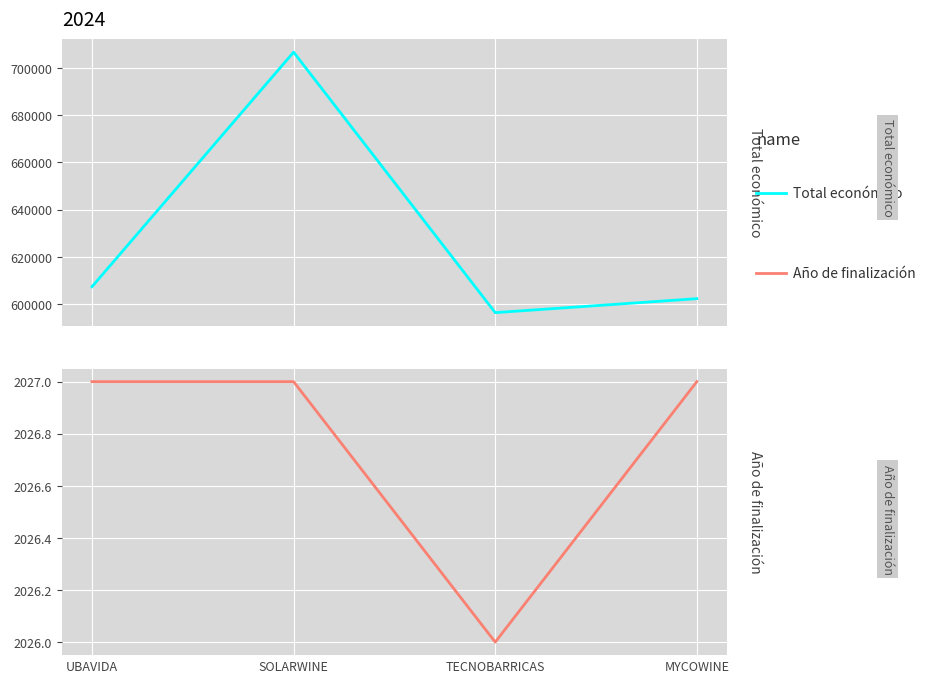

List the series in order of their peak value, highest first.

Total económico, Año de finalización